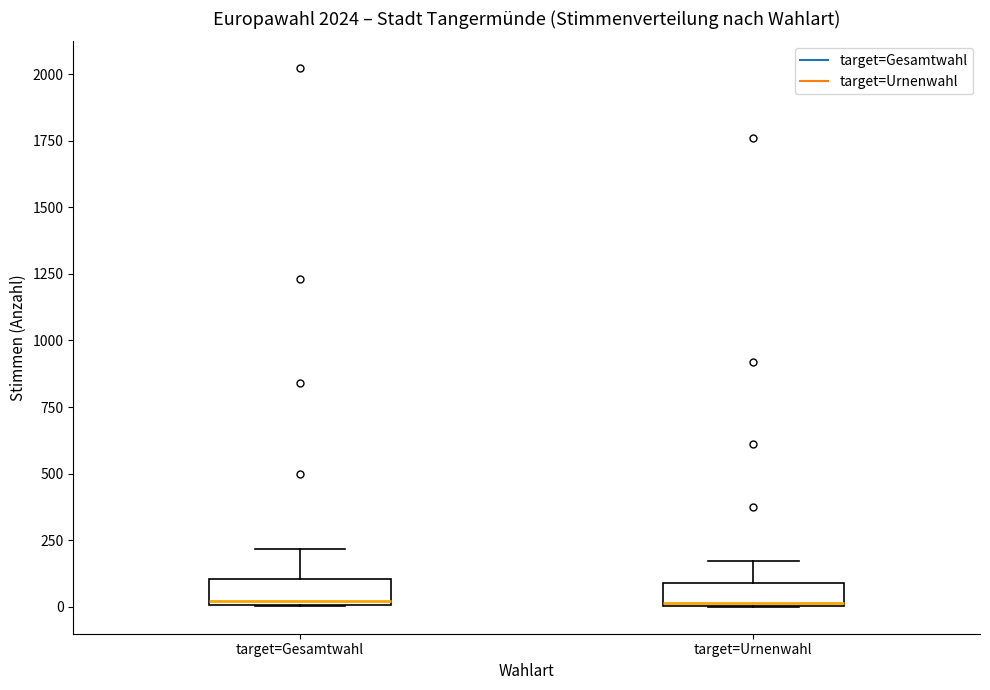

Reading left to right, read every box against the y-axis: the position of its median line, the range the box covers, and the ends of its whiskers. The values are not printed on the chart, so give them approximately, as read against the axis.

target=Gesamtwahl: median 0 (just above the box's lower edge), box 0 to 100, whiskers 0 to 200
target=Urnenwahl: median 0, box 0 to 100, whiskers 0 to 150